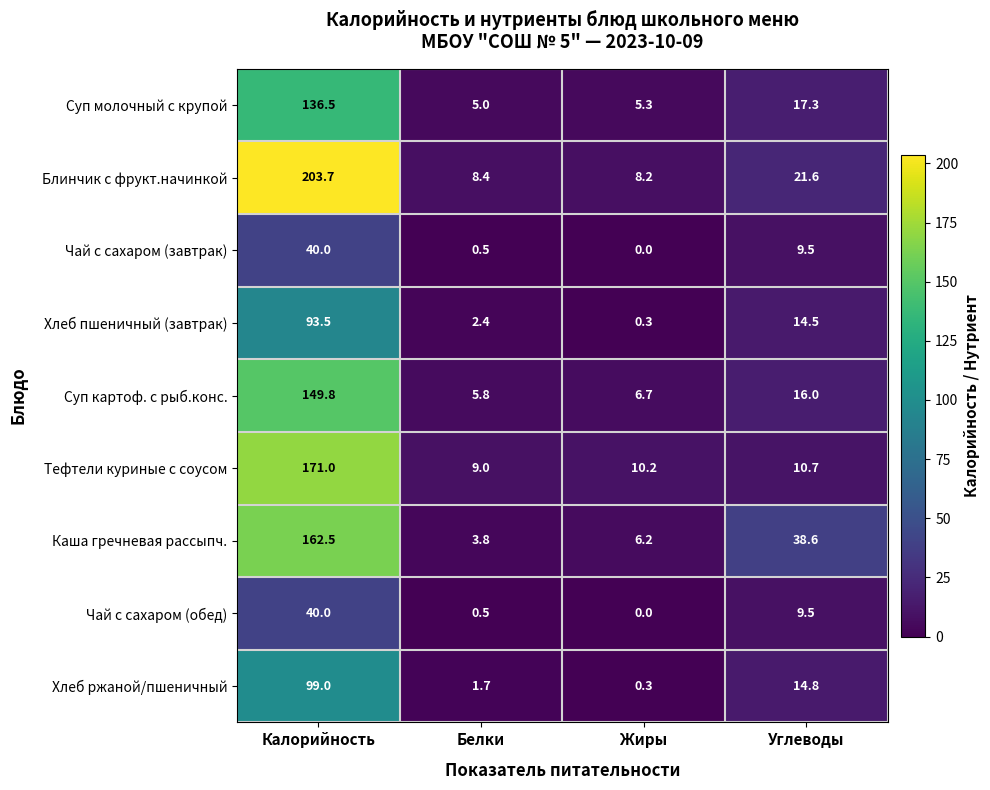

Which series has the largest range (max minus min)?

Блинчик с фрукт.начинкой